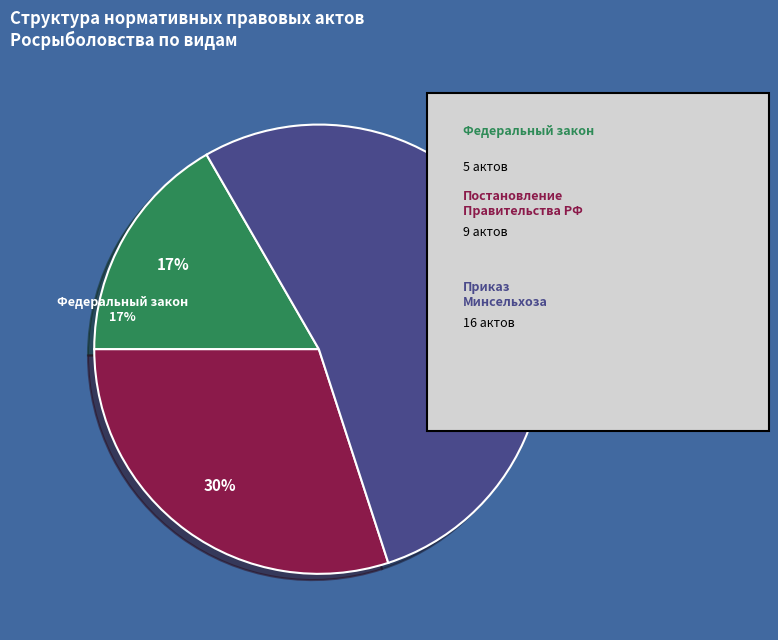

To the nearest percent, what is the average slice percentage?

33%